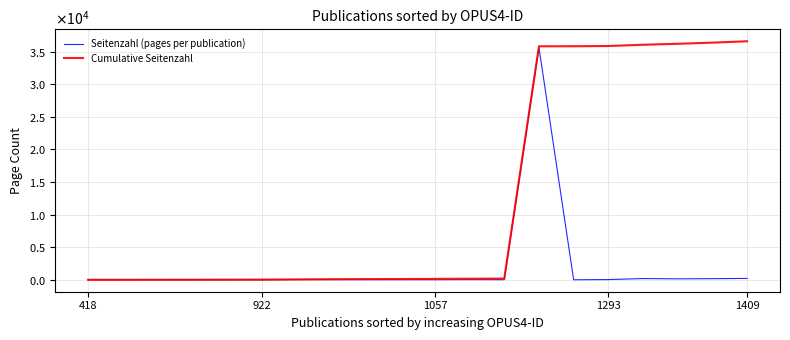

True or false: Seitenzahl (pages per publication) has more than 1 points higher than both neighbors.

True